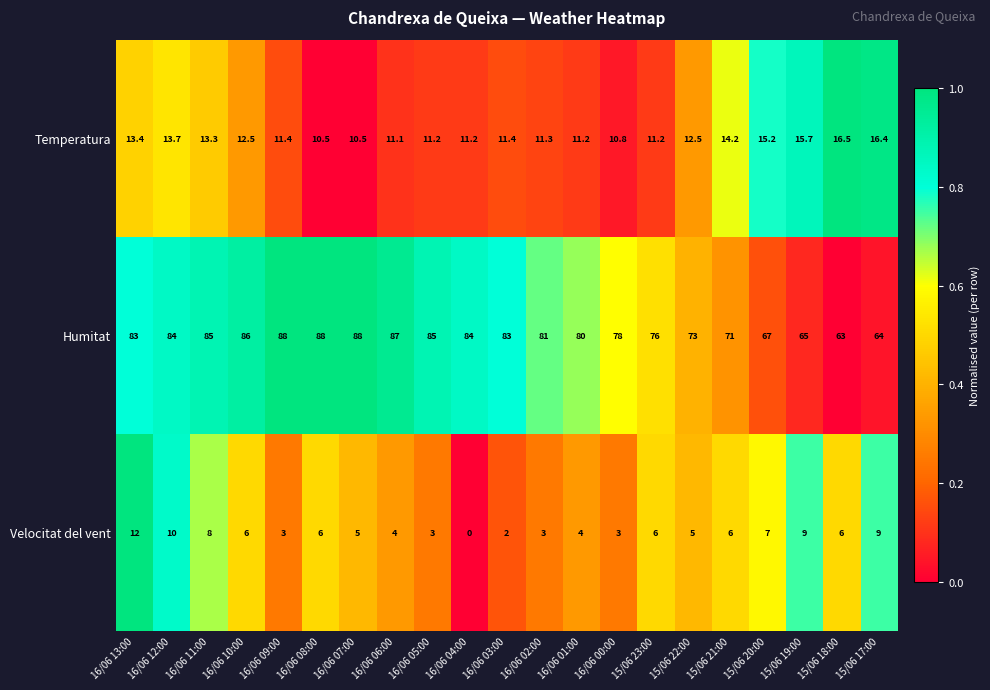

True or false: Humitat has a value of 81.0 at 16/06 02:00.

True